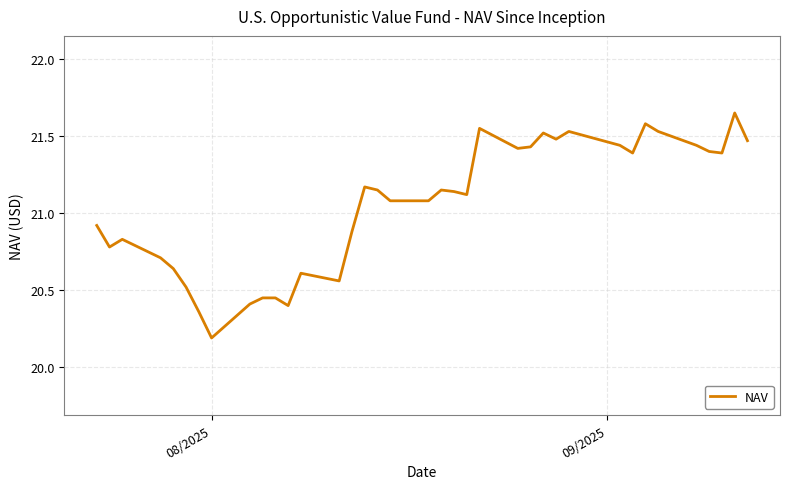

Which label corresponds to the largest value in the chart?

09/2025